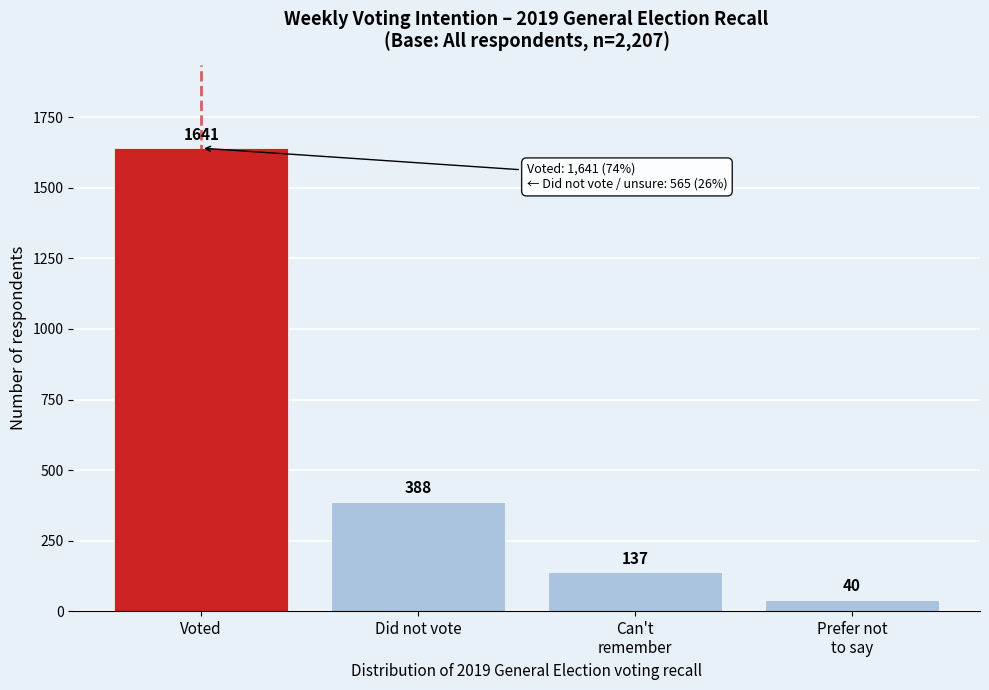

Reading right to left, what are all the values shown in this chart?

40	137	388	1641